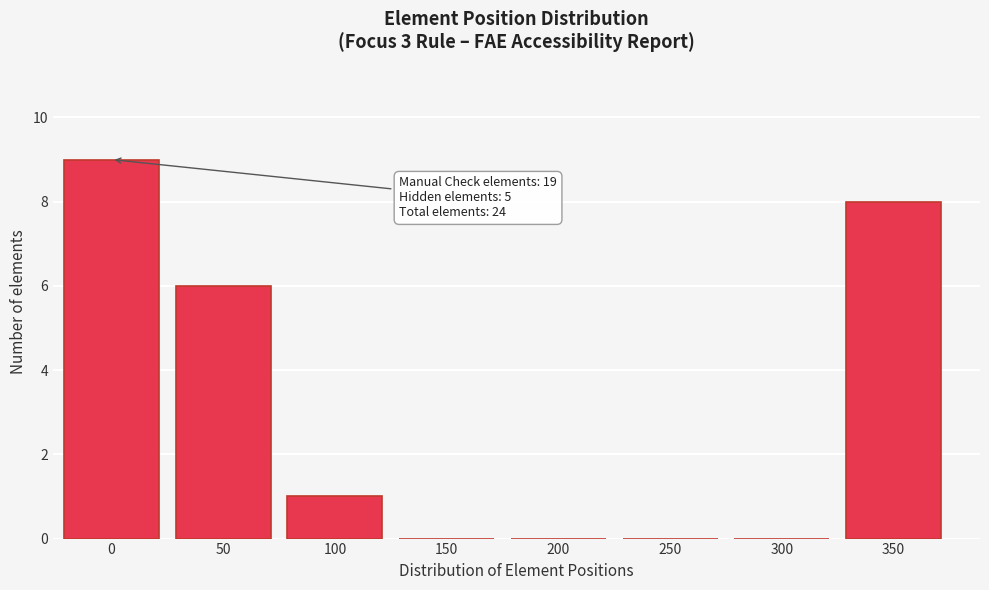

Reading left to right, list all the values displayed in this chart.

0=9	50=6	100=1	150=0	200=0	250=0	300=0	350=8